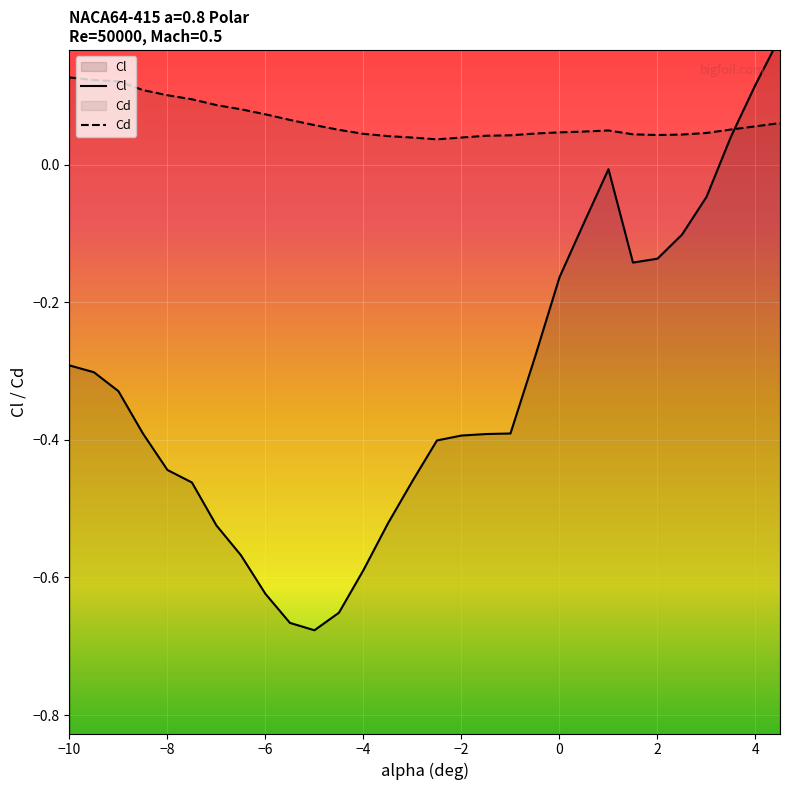

Reading right to left, extract all data points from this chart.

Cl: 0.2	0.1	0.0	-0.0	-0.1	-0.1	-0.1	-0.0	-0.1	-0.2	-0.3	-0.4	-0.4	-0.4	-0.4	-0.5	-0.5	-0.6	-0.7	-0.7	-0.7	-0.6	-0.6	-0.5	-0.5	-0.4	-0.4	-0.3	-0.3	-0.3
Cd: 0.1	0.1	0.1	0.0	0.0	0.0	0.0	0.0	0.0	0.0	0.0	0.0	0.0	0.0	0.0	0.0	0.0	0.0	0.1	0.1	0.1	0.1	0.1	0.1	0.1	0.1	0.1	0.1	0.1	0.1